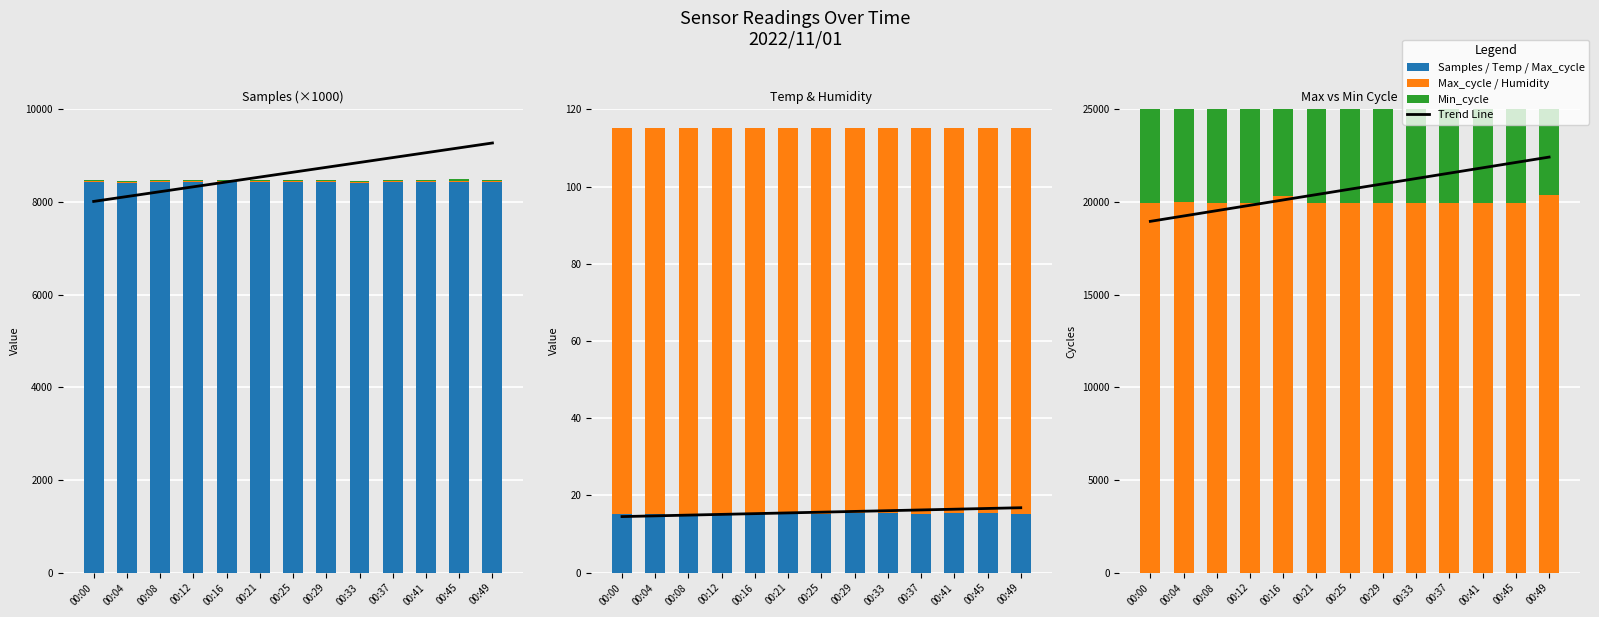

Which series has the widest spread of values?

Samples